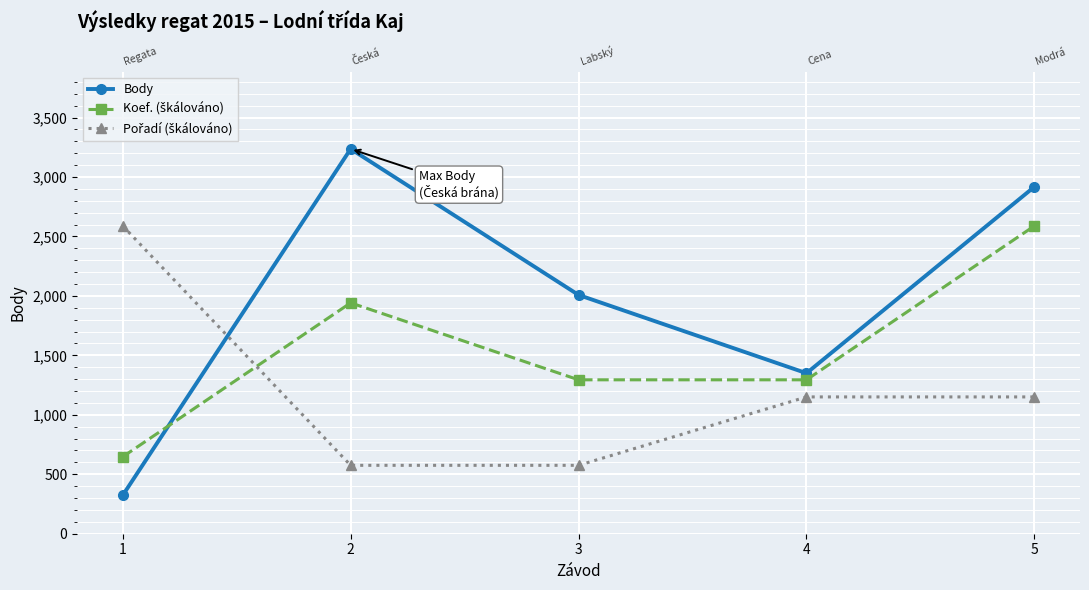

Rank the categories by Body value from lowest to highest.

1, 4, 3, 5, 2